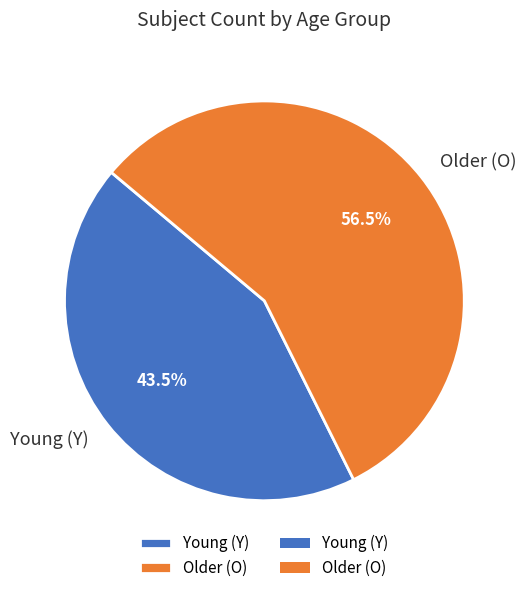

Combined, do Older (O) and Young (Y) account for over 50%?

Yes